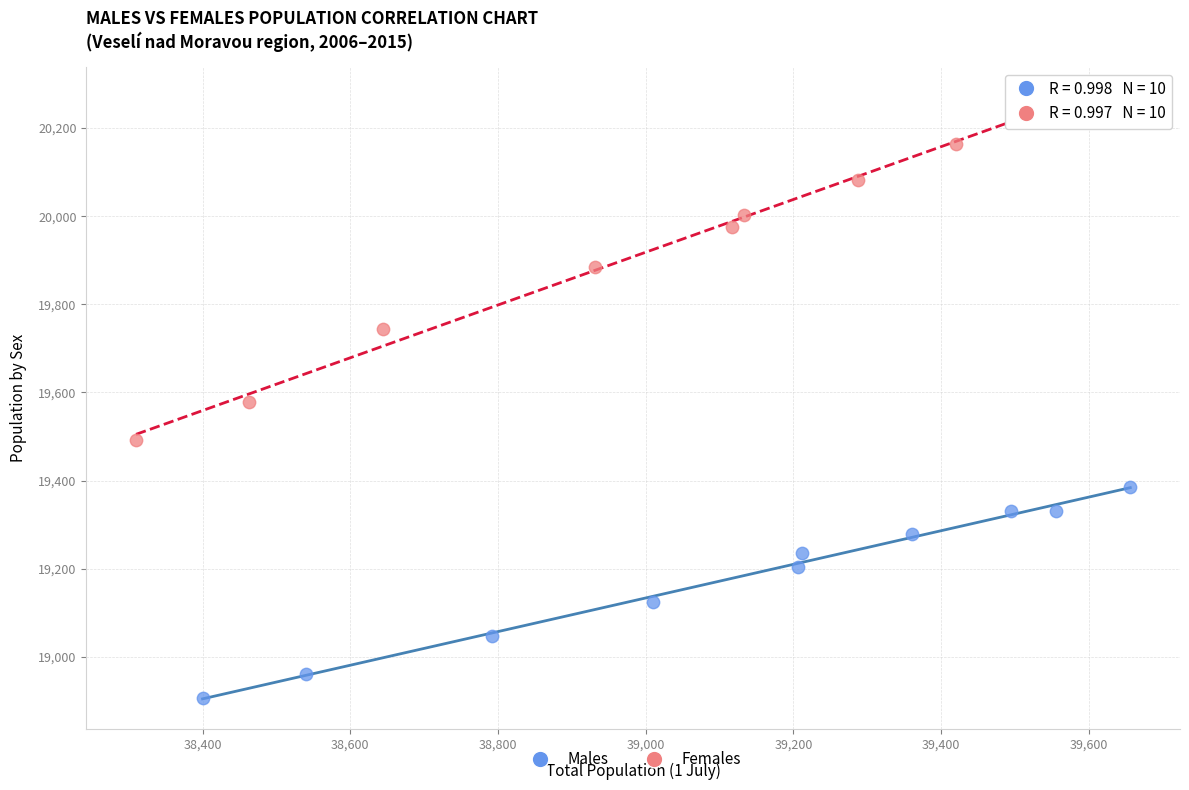

Which series contains the lowest Y value?

Males